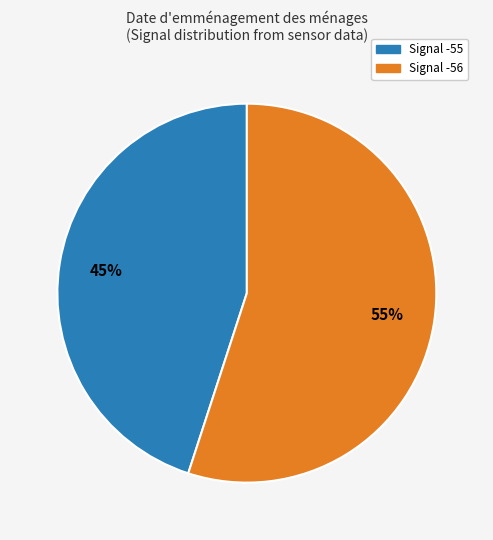

To the nearest percent, what is the difference between the Signal -56 and Signal -55 slice percentages?

10%